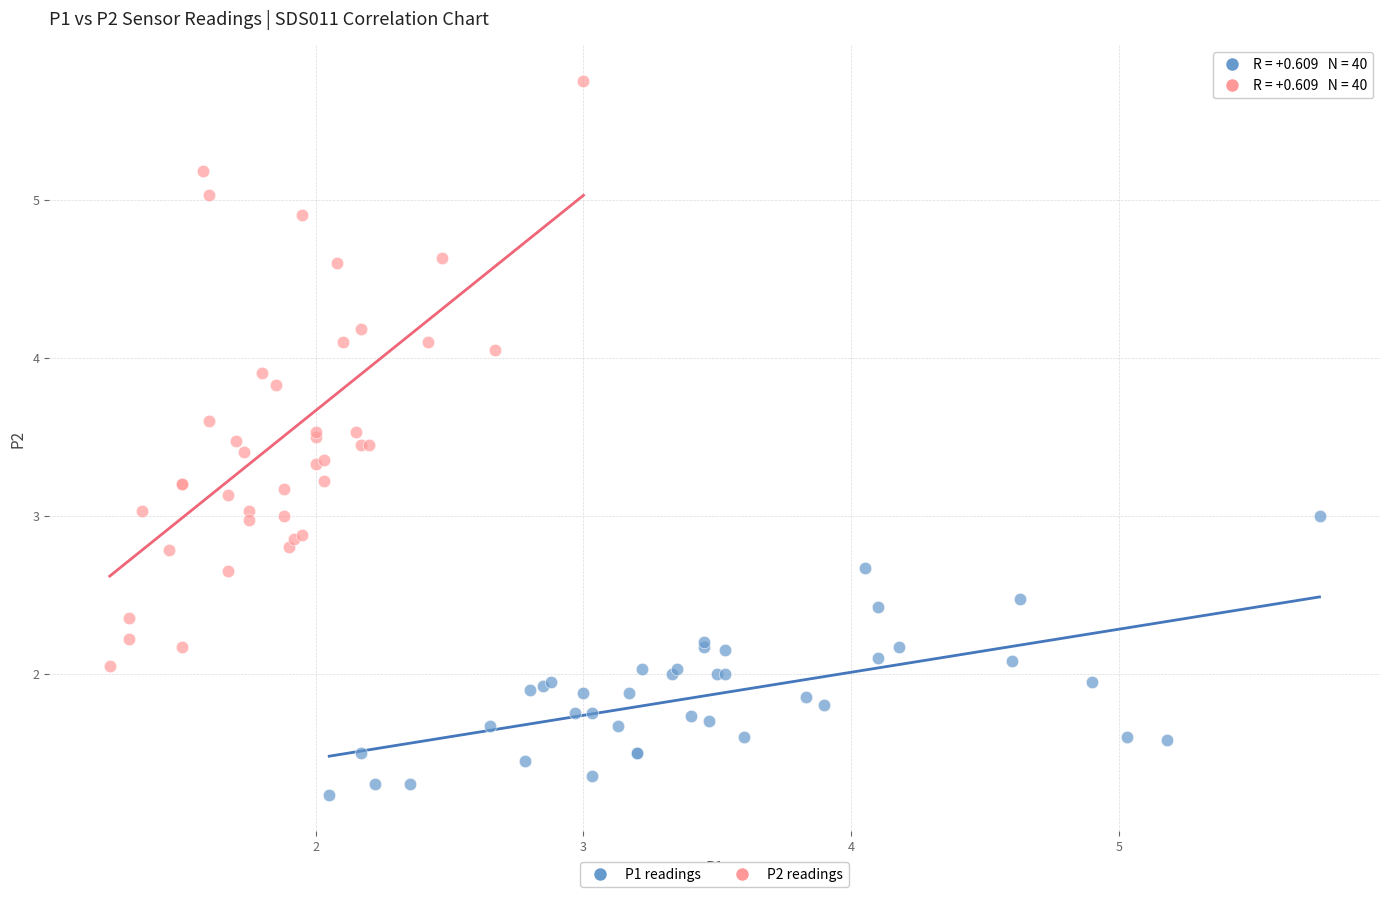

Which series has the largest Y range (max minus min)?

P2 readings